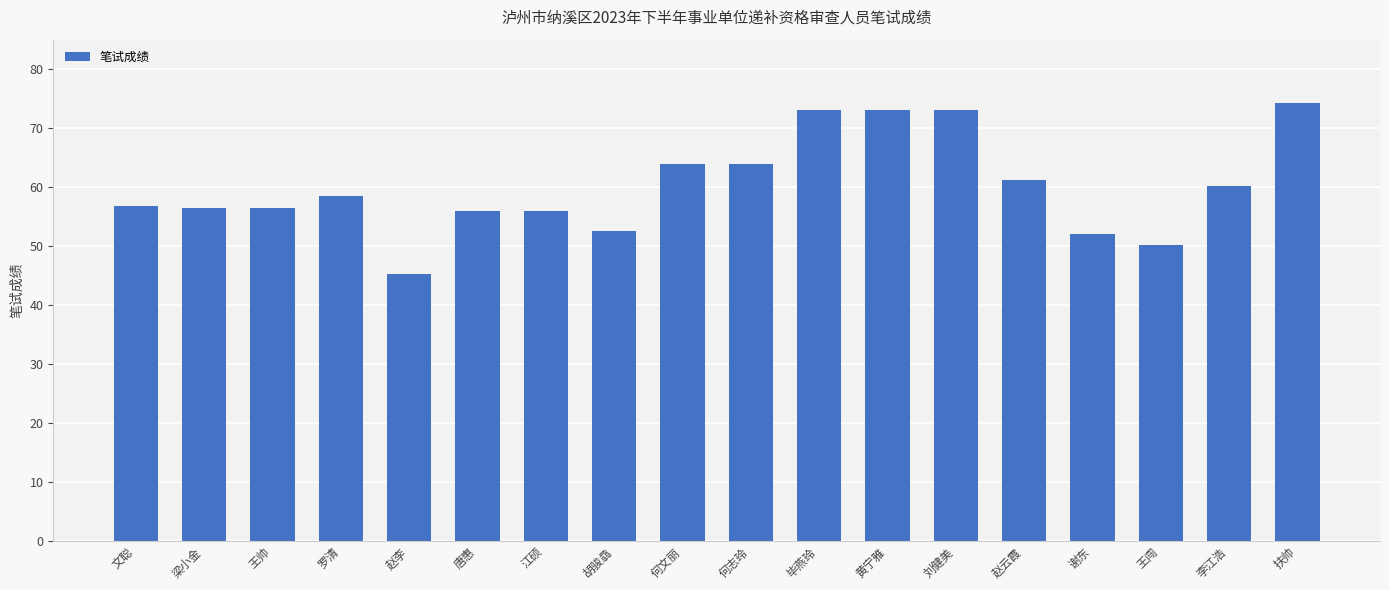

Which category has the highest value across all series?

扶帅